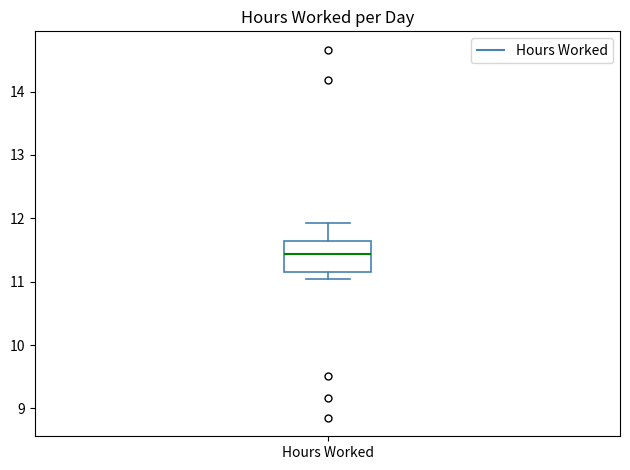

Read this box plot against the y-axis: the position of the median line, the range covered by the box, and the ends of both whiskers. The values are not printed on the chart, so give them approximately, as read against the axis.

median 11.4, box 11.1 to 11.6, whiskers 11.0 to 11.9